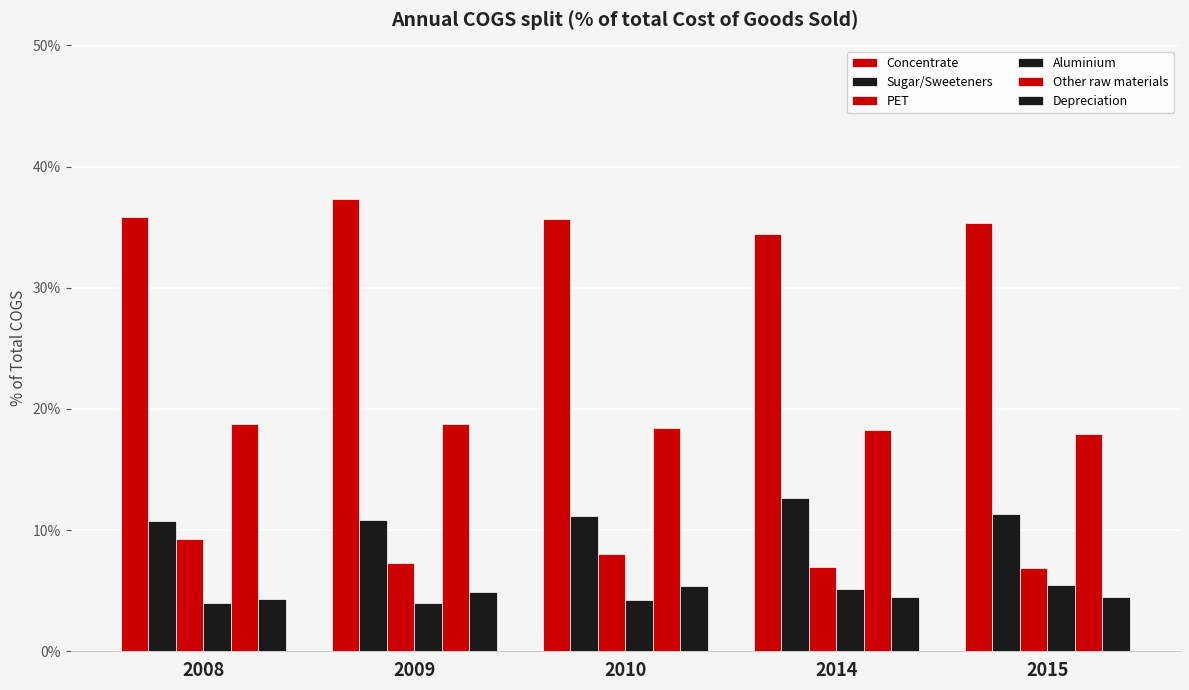

What is the average value of the PET series?

0.1